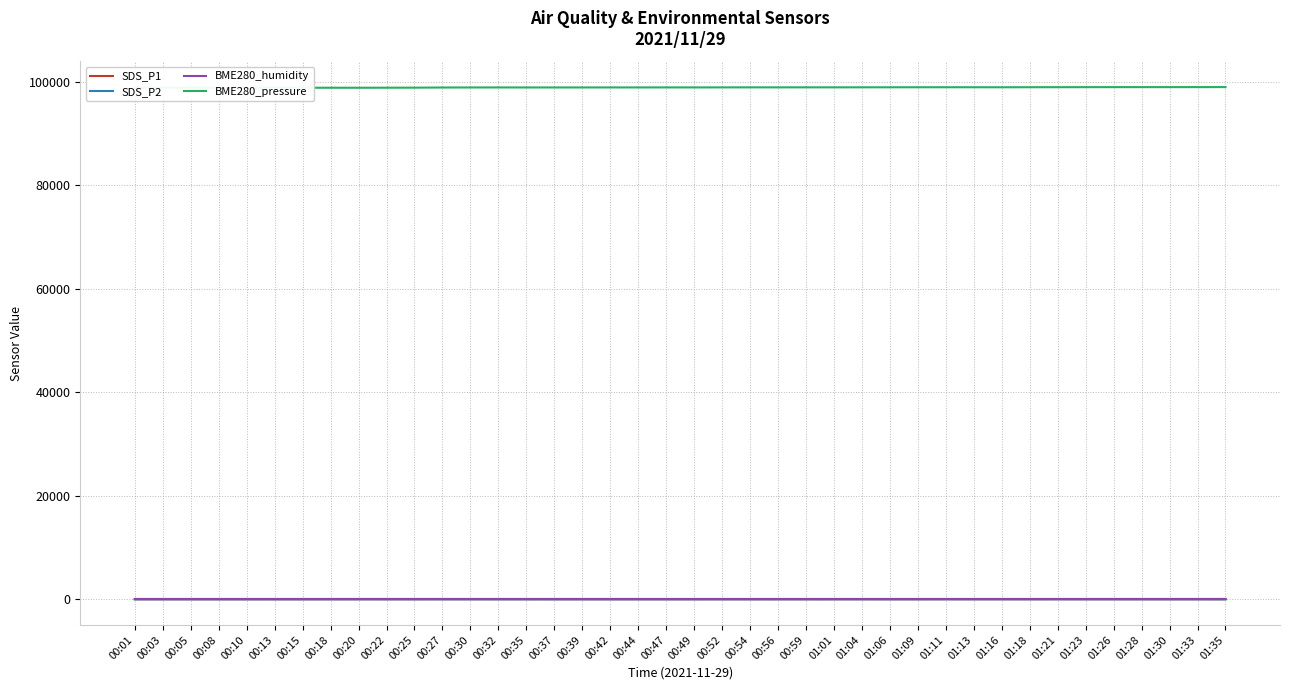

Between 00:10 and 01:16, which series saw the biggest shift?

BME280_pressure